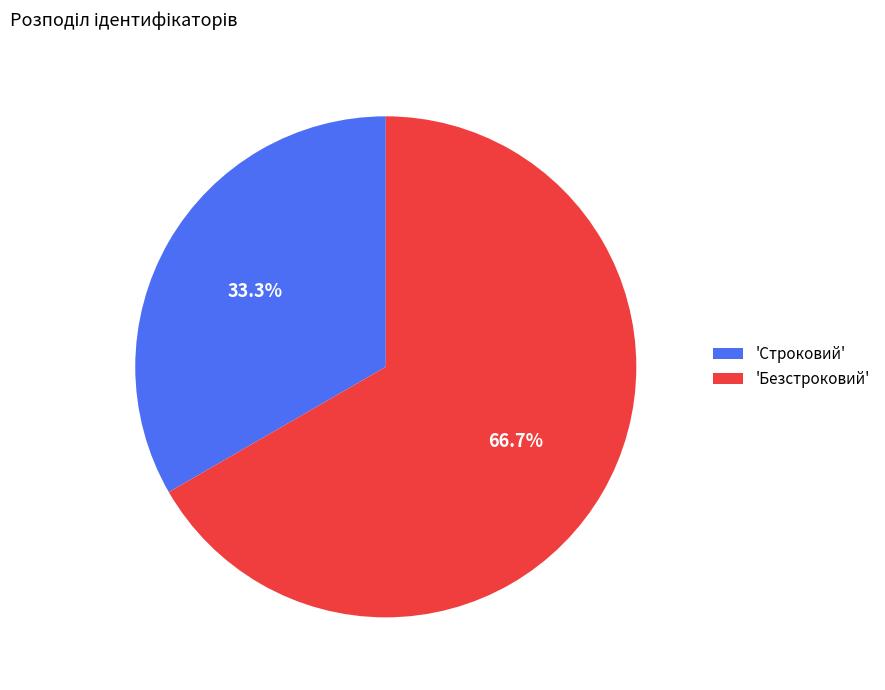

What percentage is NOT represented by 'Строковий'?

66.7%